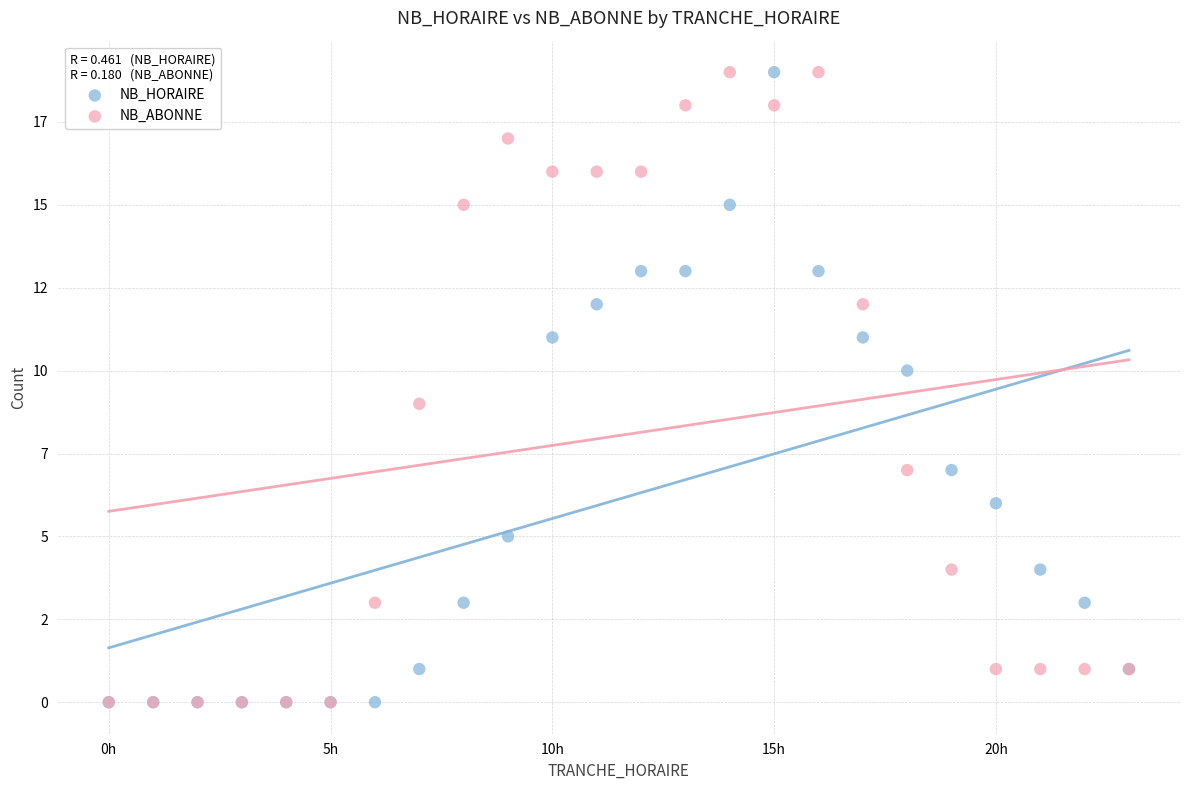

What are all the series names shown in the legend?

NB_HORAIRE, NB_ABONNE